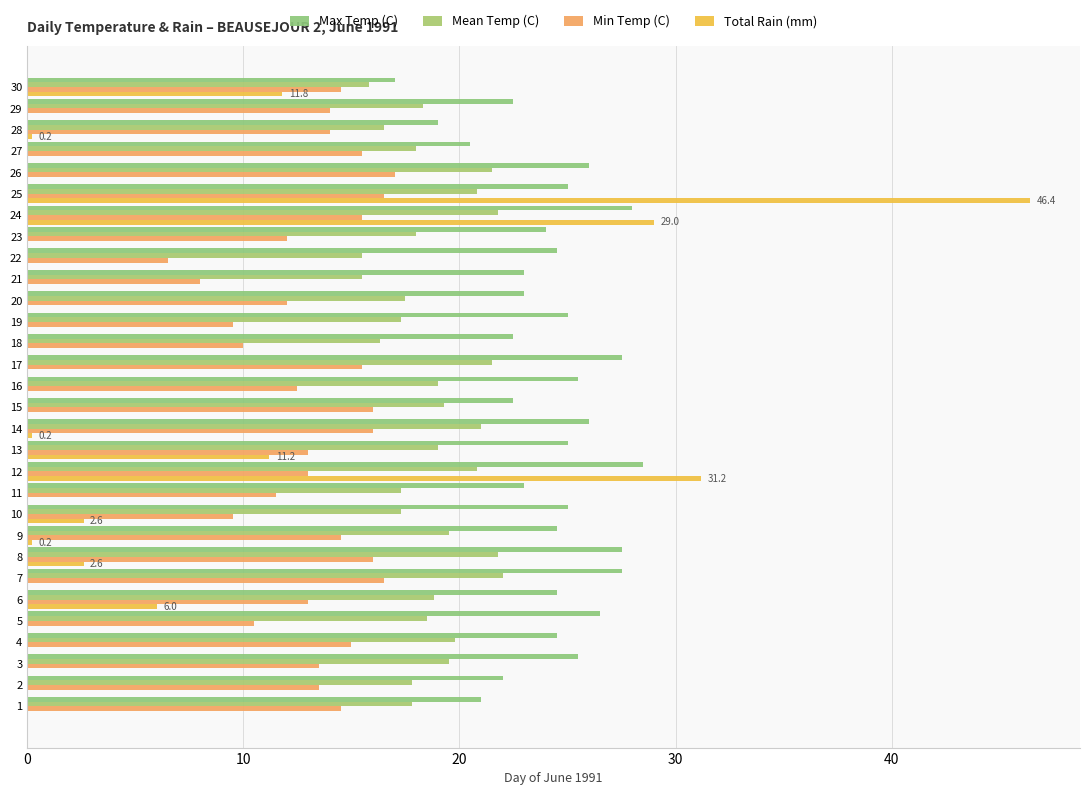

Reading right to left, transcribe all the data shown in this chart.

Max Temp (C): 17.0	22.5	19.0	20.5	26.0	25.0	28.0	24.0	24.5	23.0	23.0	25.0	22.5	27.5	25.5	22.5	26.0	25.0	28.5	23.0	25.0	24.5	27.5	27.5	24.5	26.5	24.5	25.5	22.0	21.0
Mean Temp (C): 15.8	18.3	16.5	18.0	21.5	20.8	21.8	18.0	15.5	15.5	17.5	17.3	16.3	21.5	19.0	19.3	21.0	19.0	20.8	17.3	17.3	19.5	21.8	22.0	18.8	18.5	19.8	19.5	17.8	17.8
Min Temp (C): 14.5	14.0	14.0	15.5	17.0	16.5	15.5	12.0	6.5	8.0	12.0	9.5	10.0	15.5	12.5	16.0	16.0	13.0	13.0	11.5	9.5	14.5	16.0	16.5	13.0	10.5	15.0	13.5	13.5	14.5
Total Rain (mm): 11.8	0.0	0.2	0.0	0.0	46.4	29.0	0.0	0.0	0.0	0.0	0.0	0.0	0.0	0.0	0.0	0.2	11.2	31.2	0.0	2.6	0.2	2.6	0.0	6.0	0.0	0.0	0.0	0.0	0.0